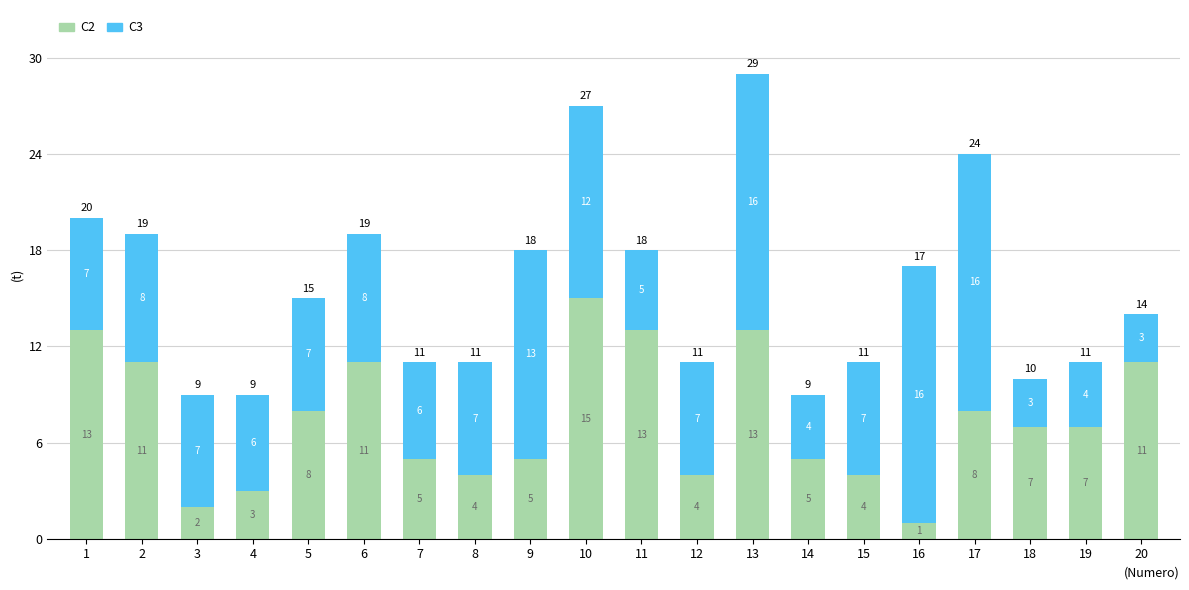

Which category has the highest value in the C2 series?

10